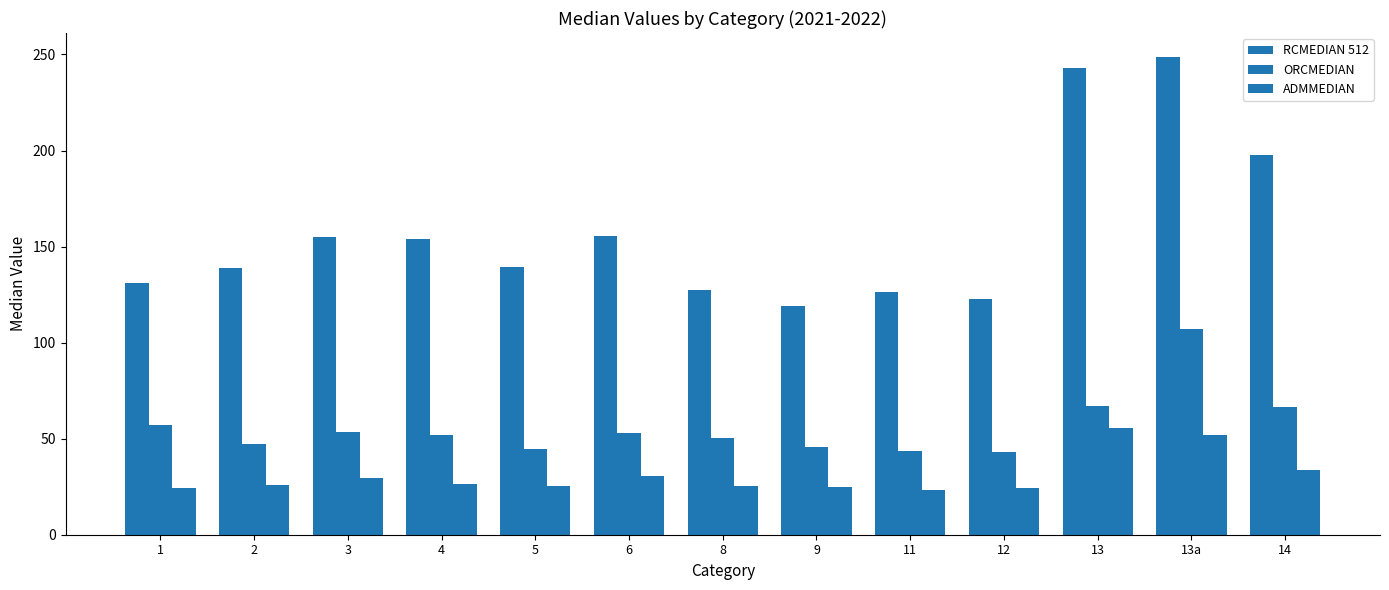

How many data points does each series have?

13